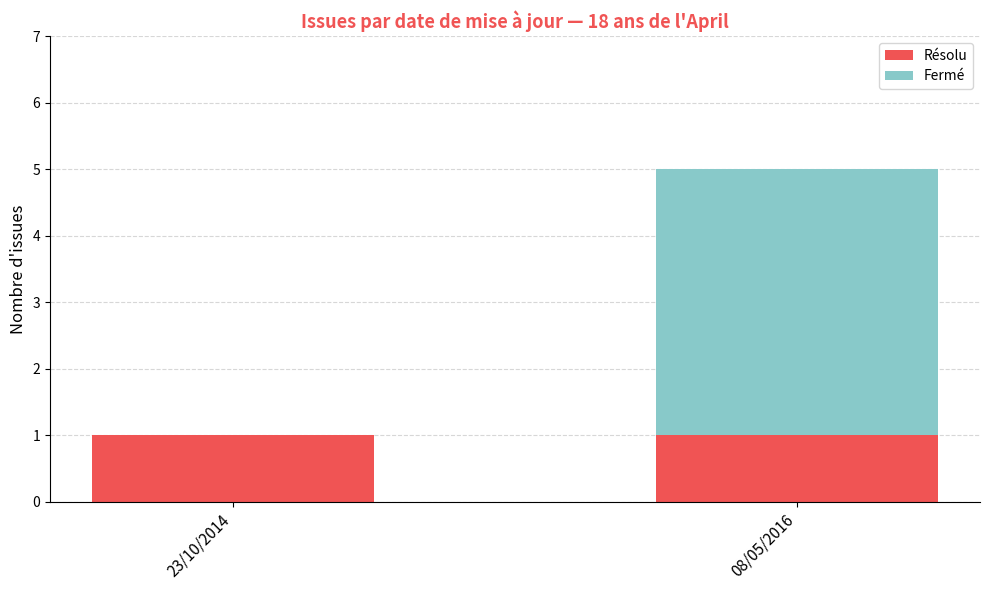

Count the number of data series in this chart.

2